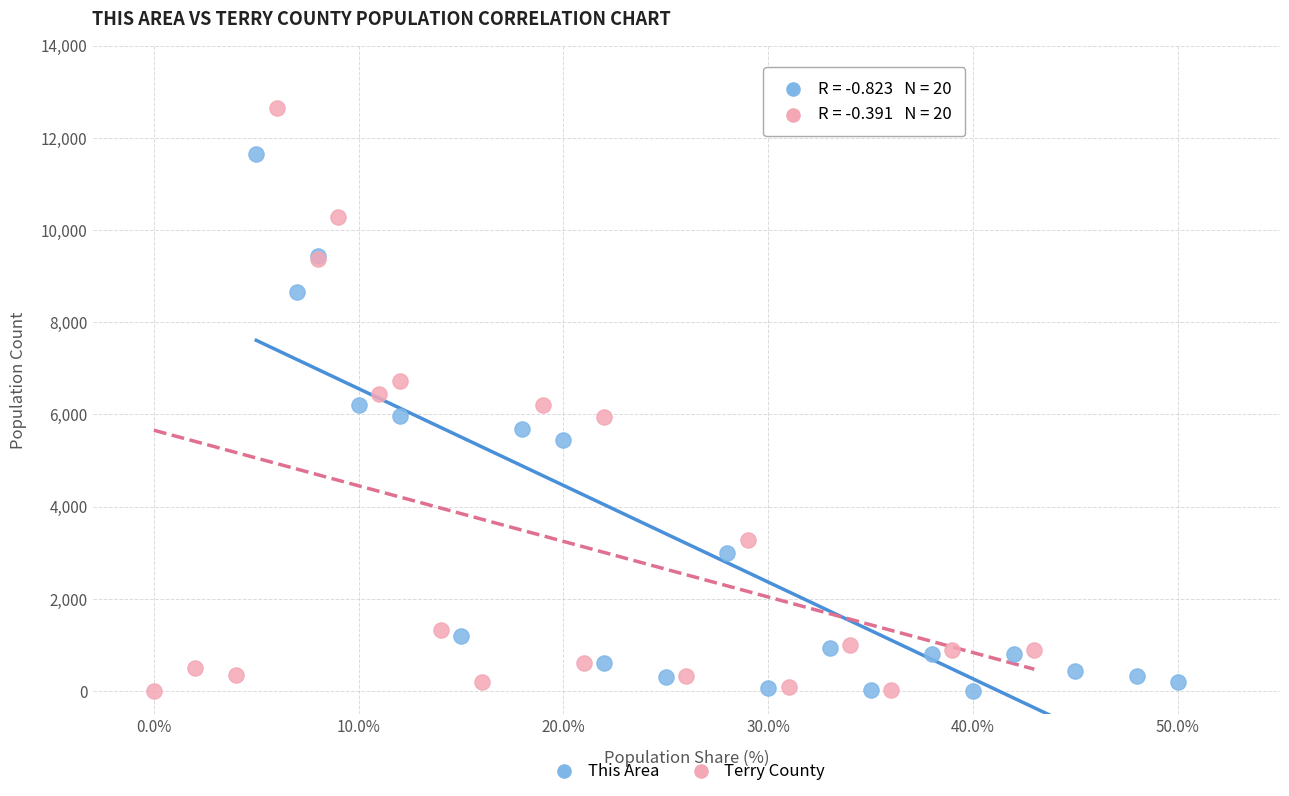

What are all the series names shown in the legend?

This Area, Terry County